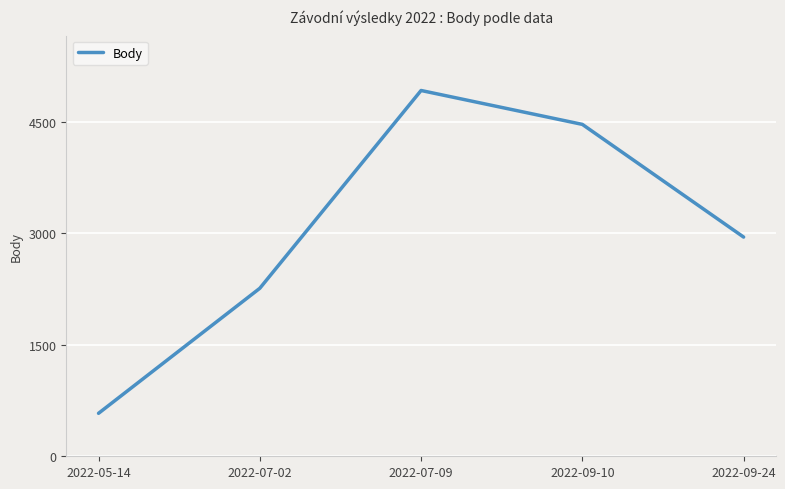

Which category has the highest value across all series?

2022-07-09